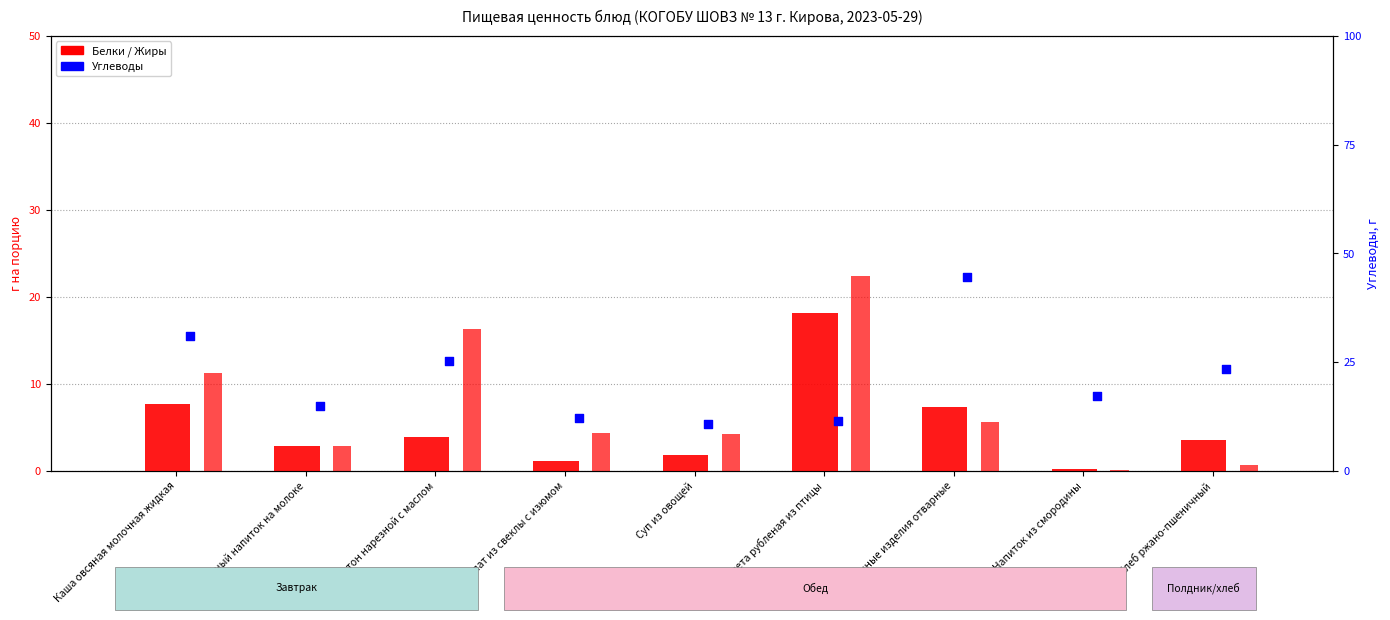

At which category is the sum across all series the highest?

Макаронные изделия отварные